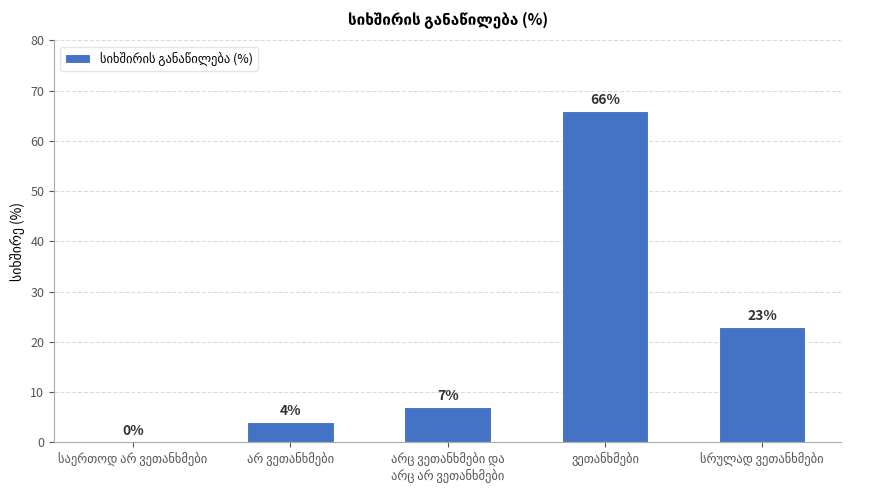

What is the maximum value shown in the chart?

66